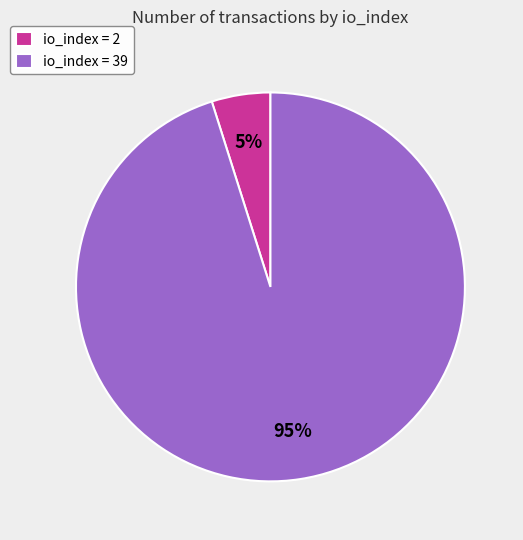

What percentage is the io_index = 39 slice, to the nearest percent?

95%